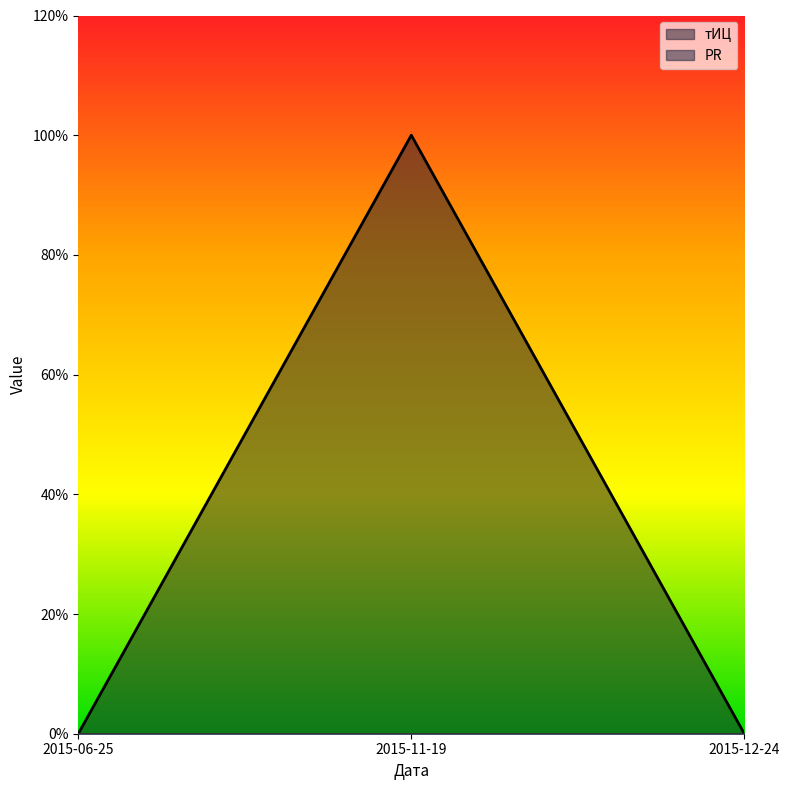

Which label corresponds to the largest value in the chart?

2015-11-19